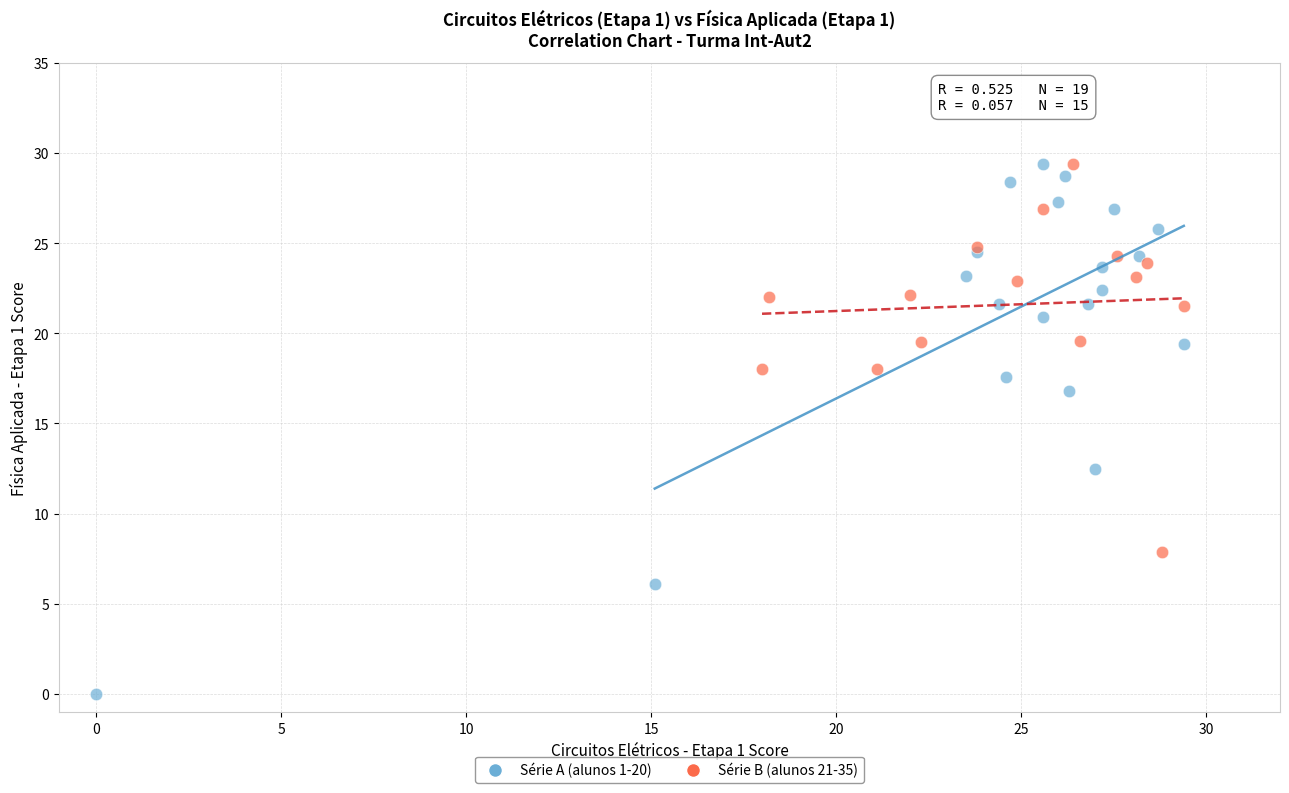

What are all the series names shown in the legend?

Série A (alunos 1-20), Série B (alunos 21-35)